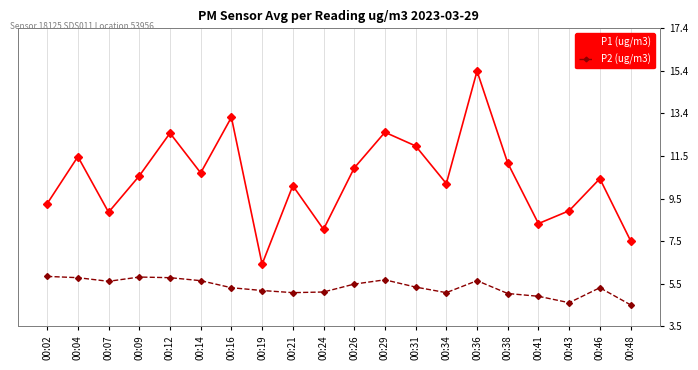

How many distinct data groups are displayed?

2